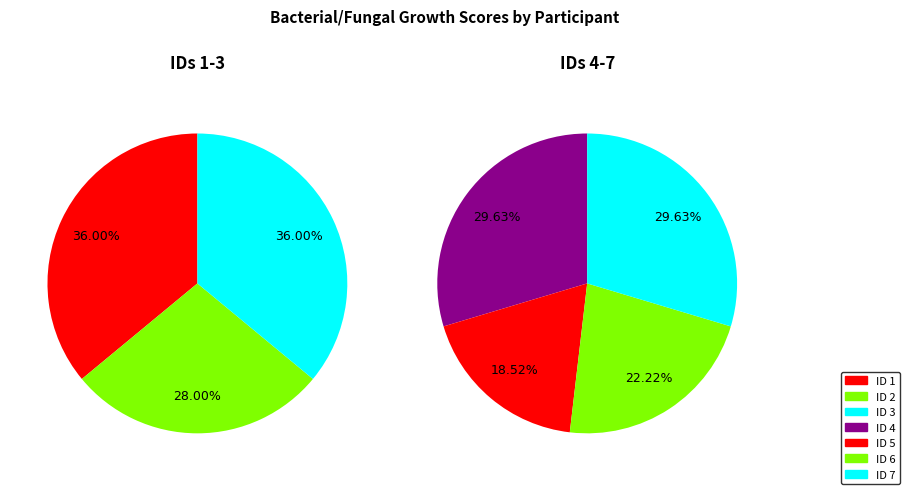

What is the change in value from 2 to 3?

+2